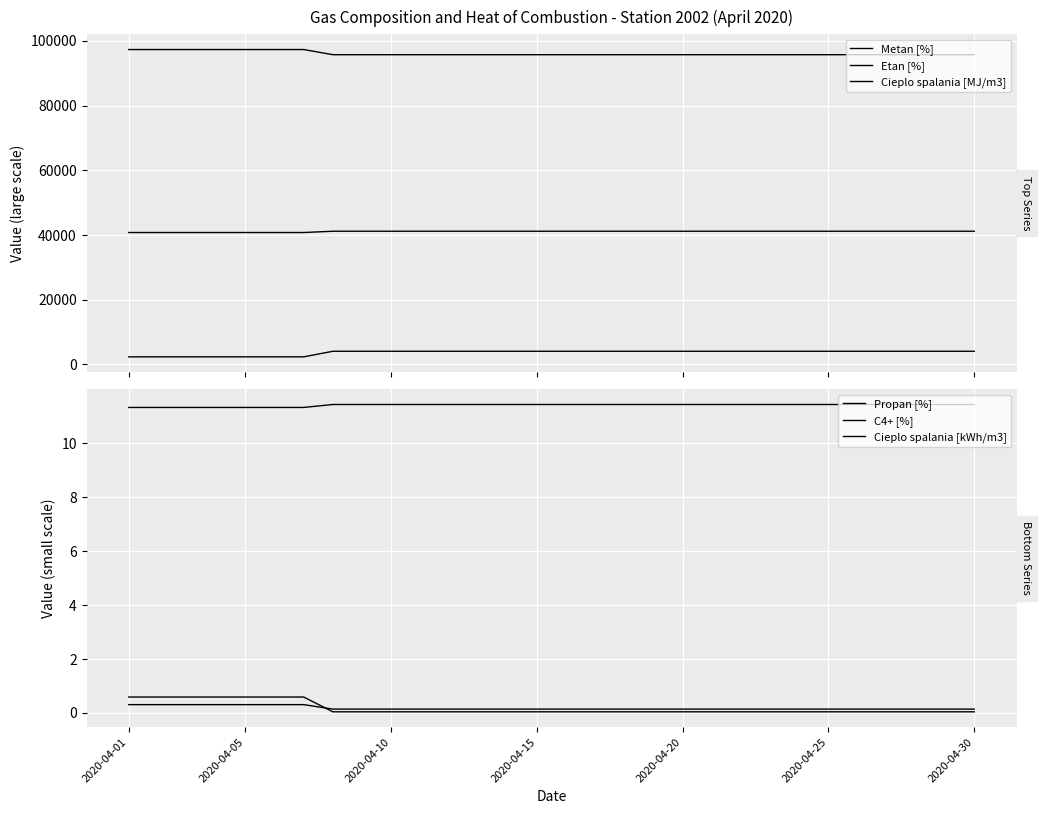

Which series has the widest spread of values?

Etan [%]